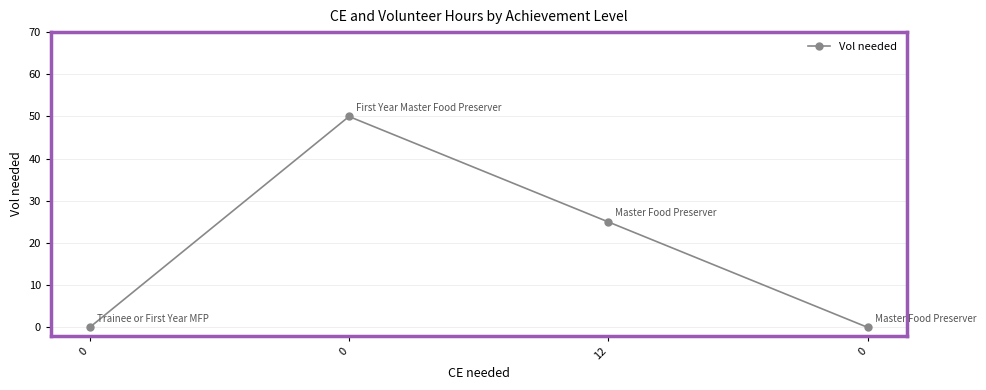

List the labels in order of value, largest first.

0, 12, 0, 0